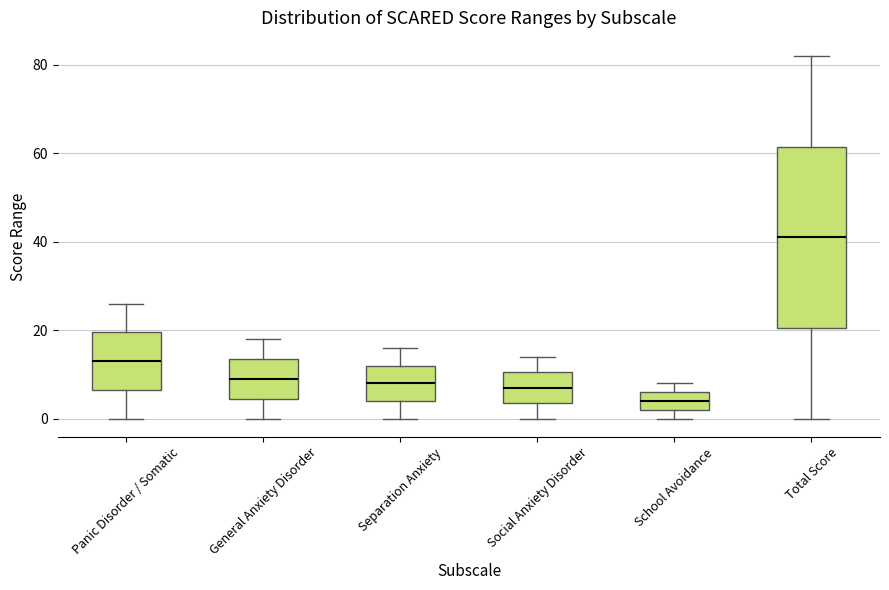

Reading left to right, transcribe this box plot: for each box, give where its median line is, the range the box spans, and where its two whiskers end, as read against the y-axis. The values are not printed on the chart, so give them approximately, as read against the axis.

Panic Disorder / Somatic: median 14, box 6 to 20, whiskers 0 to 26
General Anxiety Disorder: median 10, box 4 to 14, whiskers 0 to 18
Separation Anxiety: median 8, box 4 to 12, whiskers 0 to 16
Social Anxiety Disorder: median 8, box 4 to 10, whiskers 0 to 14
School Avoidance: median 4, box 2 to 6, whiskers 0 to 8
Total Score: median 42, box 20 to 62, whiskers 0 to 82